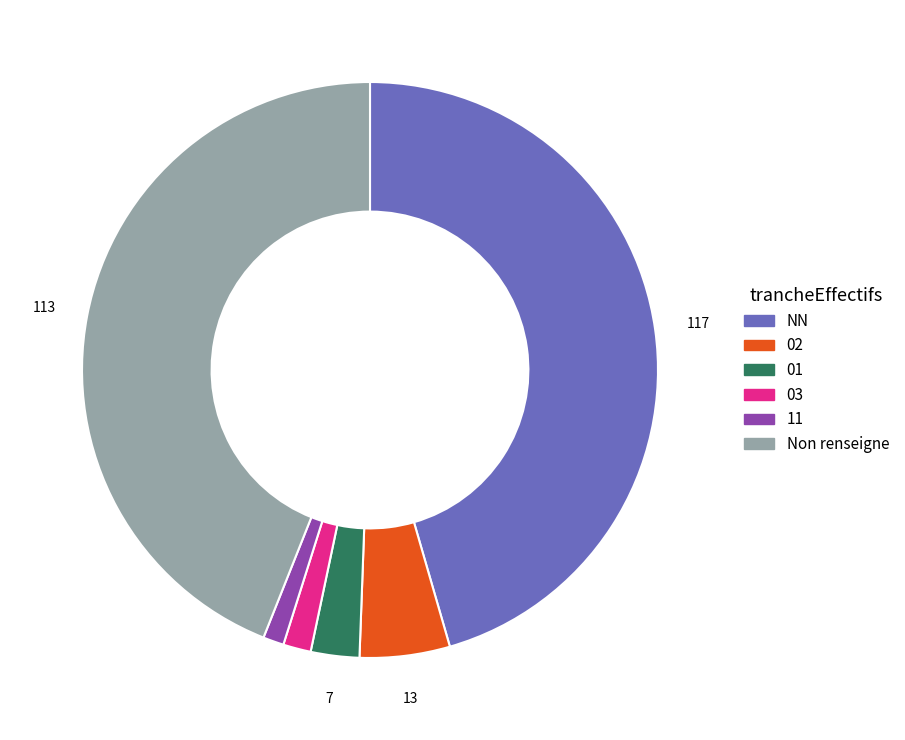

Does 11 account for over 50% of the chart?

No